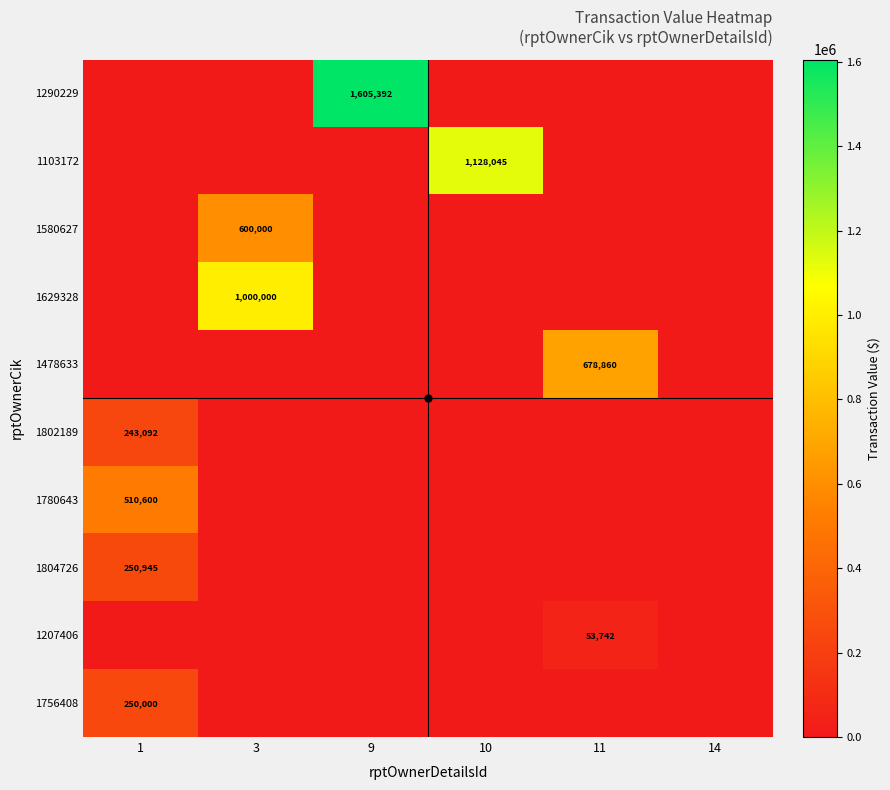

Is the value of 1580627 at 3 greater than the value of 1802189 at 1?

Yes